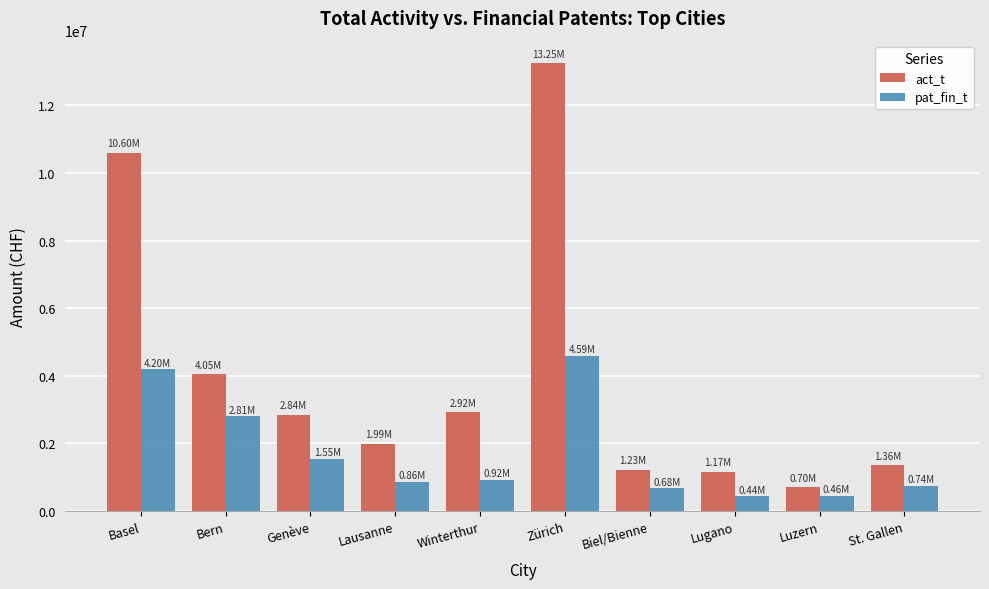

True or false: act_t has a value of 4418486 at Genève.

False